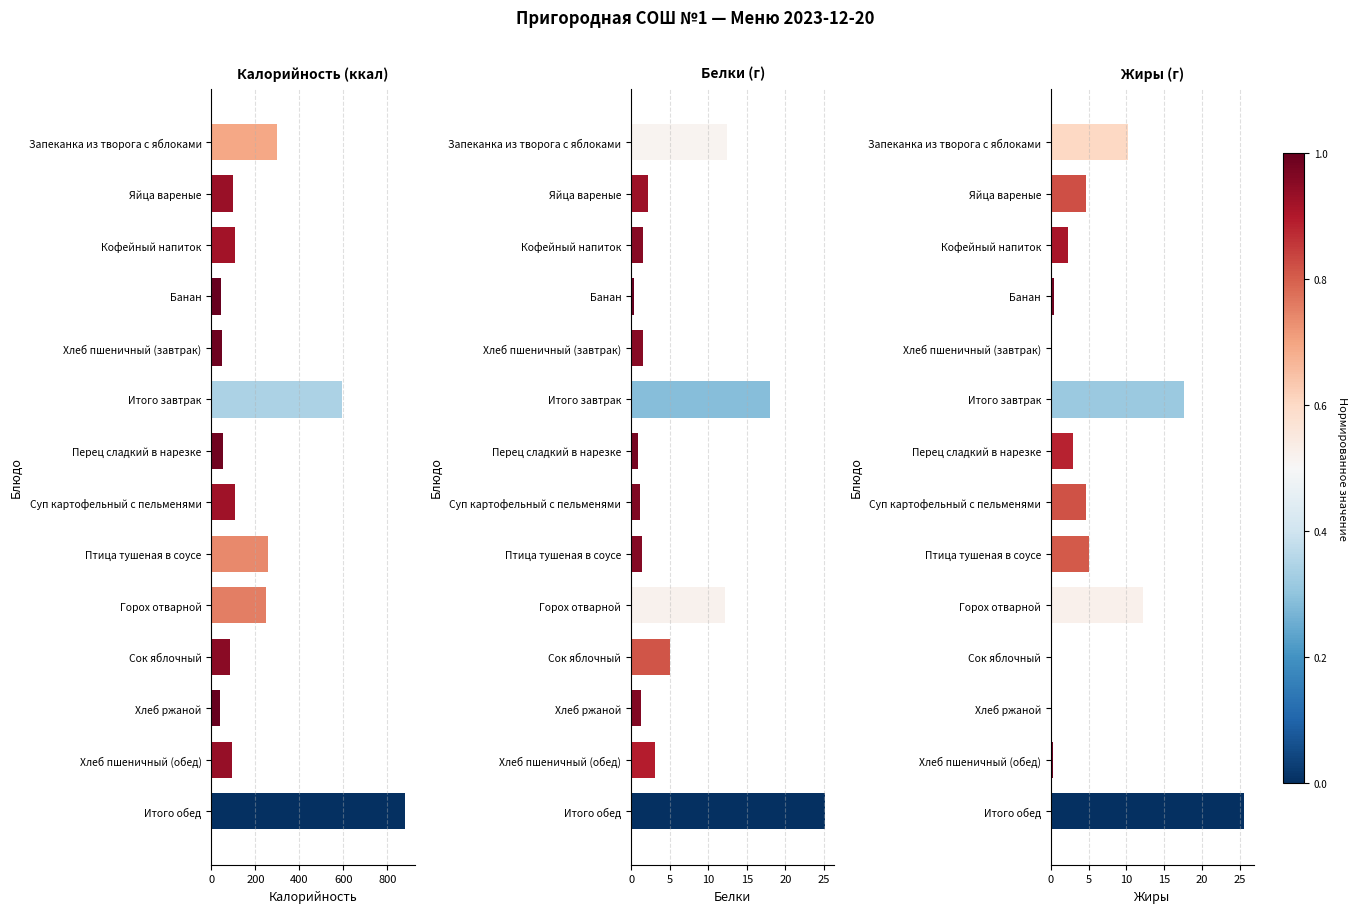

What is the sum of the Калорийность values at Птица тушеная в соусе and Горох отварной?

504.5